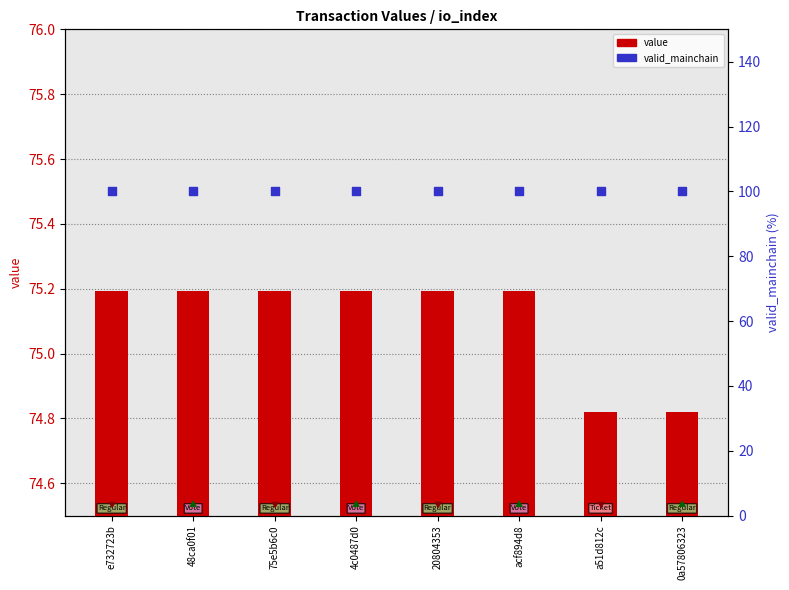

Which series has the largest total across all categories?

valid_mainchain (scaled)